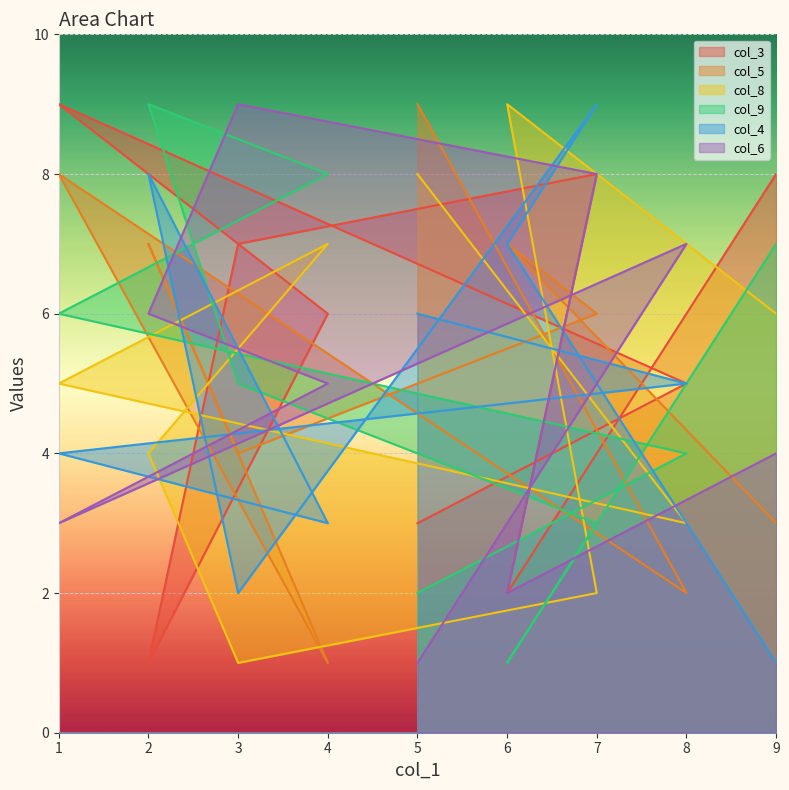

How many col_3 values are between 3 and 8?

6